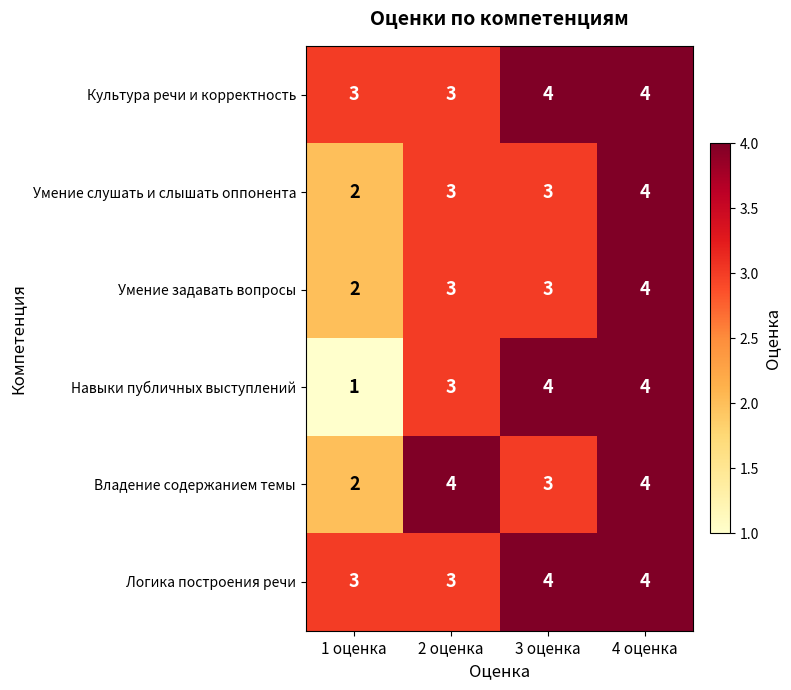

What is the maximum value for Умение слушать и слышать оппонента?

4